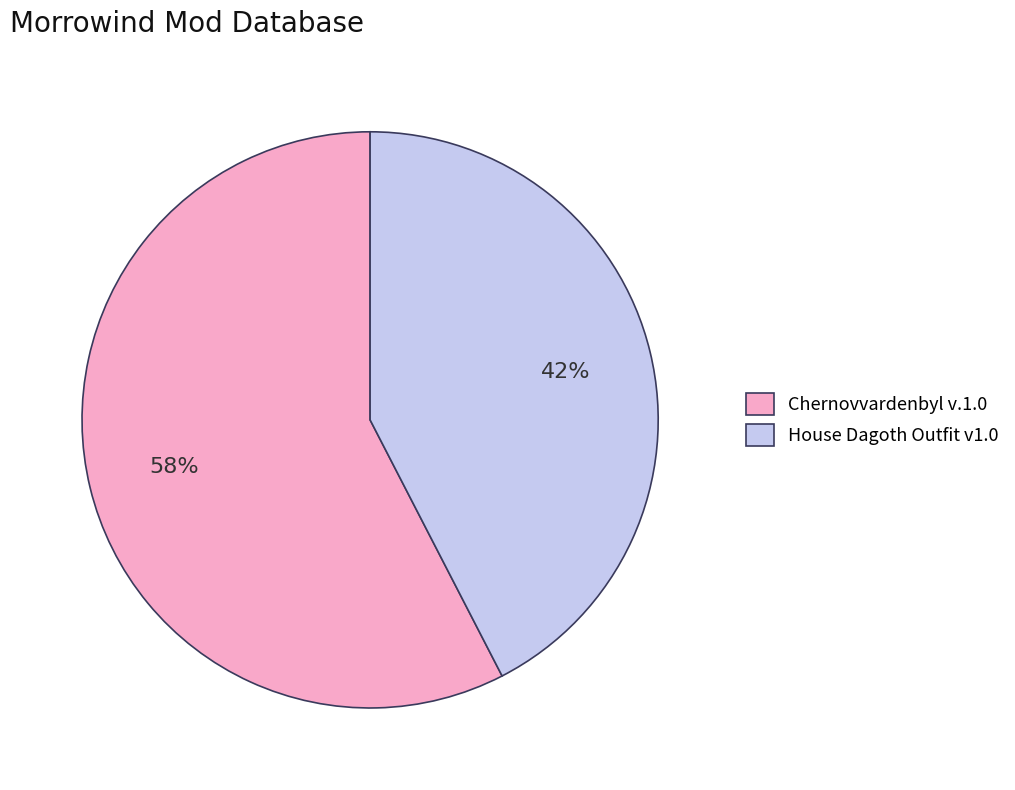

To the nearest percent, what is the combined percentage of Chernovvardenbyl v.1.0 and House Dagoth Outfit v1.0?

100%